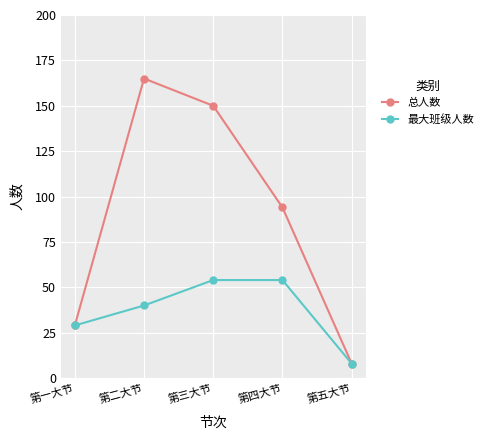

Which series has the largest total across all categories?

总人数